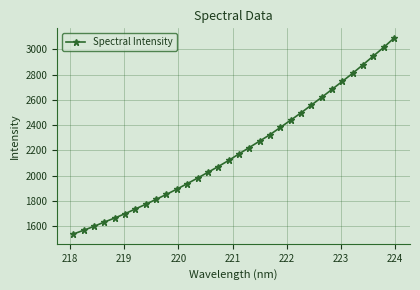

What is the value of the 10th point from the left?

1853.0